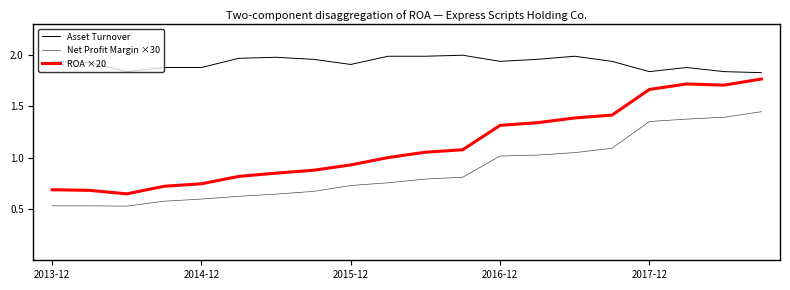

Reading left to right, what are all the values shown in this chart?

Asset Turnover: 1.9	1.9	1.8	1.9	1.9	2.0	2.0	2.0	1.9	2.0	2.0	2.0	1.9	2.0	2.0	1.9	1.8	1.9	1.8	1.8
Net Profit Margin ×30: 0.5	0.5	0.5	0.6	0.6	0.6	0.6	0.7	0.7	0.8	0.8	0.8	1.0	1.0	1.1	1.1	1.4	1.4	1.4	1.4
ROA ×20: 0.7	0.7	0.6	0.7	0.7	0.8	0.9	0.9	0.9	1.0	1.1	1.1	1.3	1.3	1.4	1.4	1.7	1.7	1.7	1.8